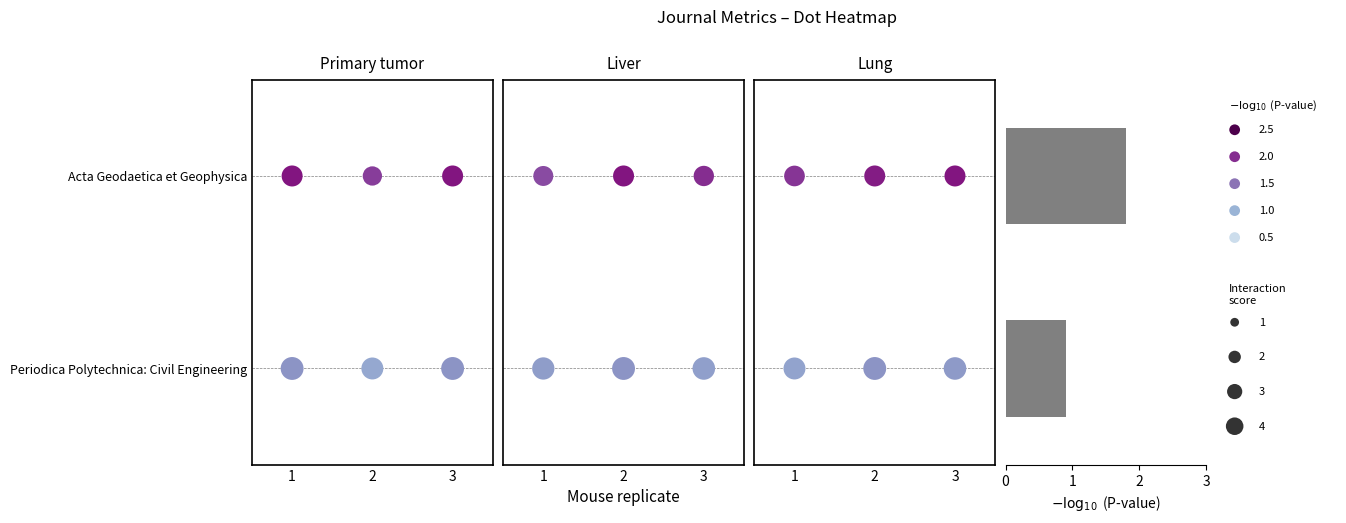

Rank the categories by value from highest to lowest.

Acta Geodaetica et Geophysica, Periodica Polytechnica: Civil Engineering